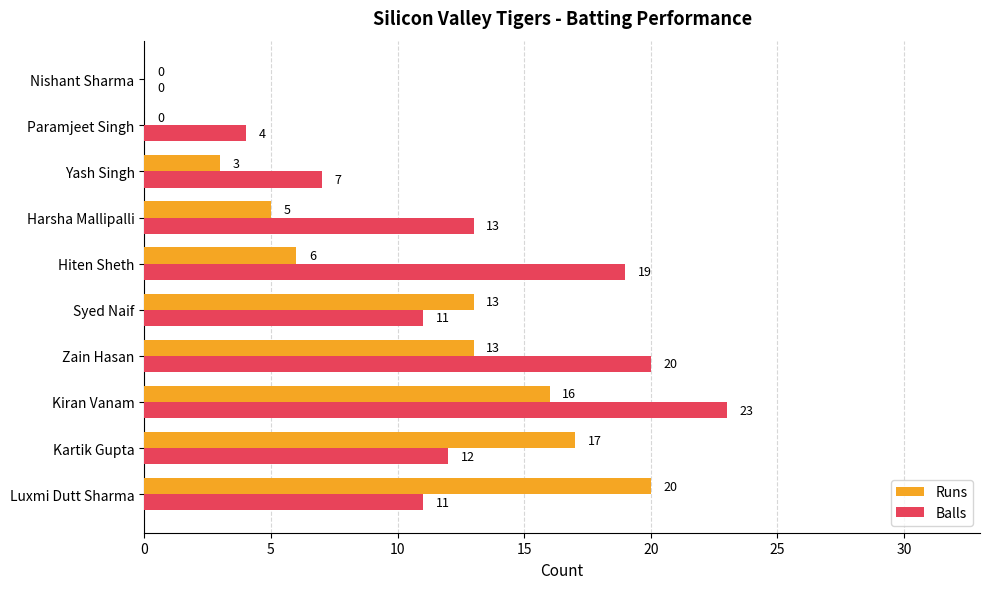

At which category is the sum across all series the highest?

Kiran Vanam